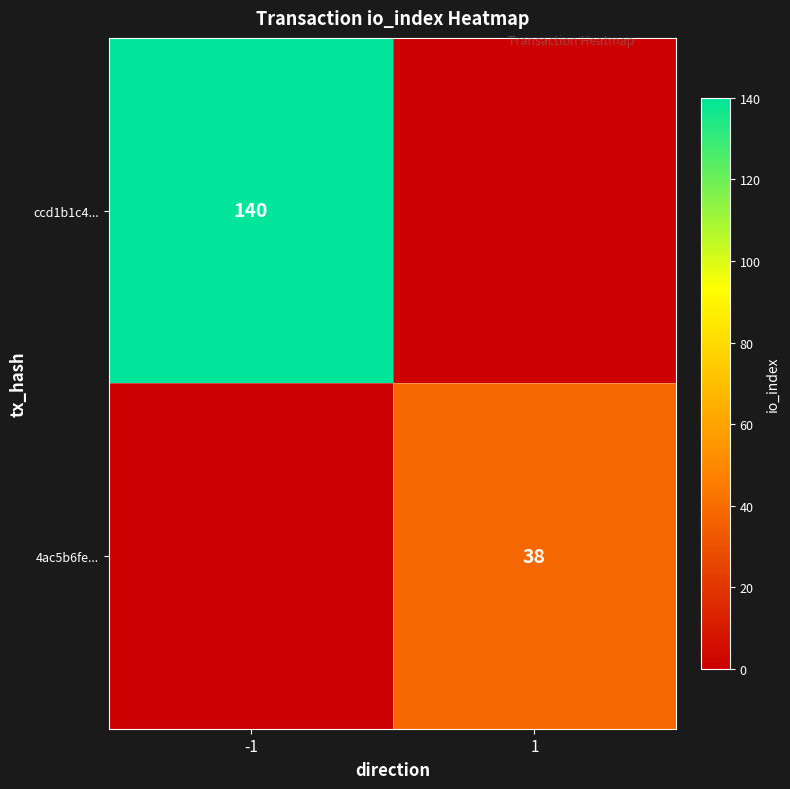

The ccd1b1c4... series shows 140 at -1. True or false?

True